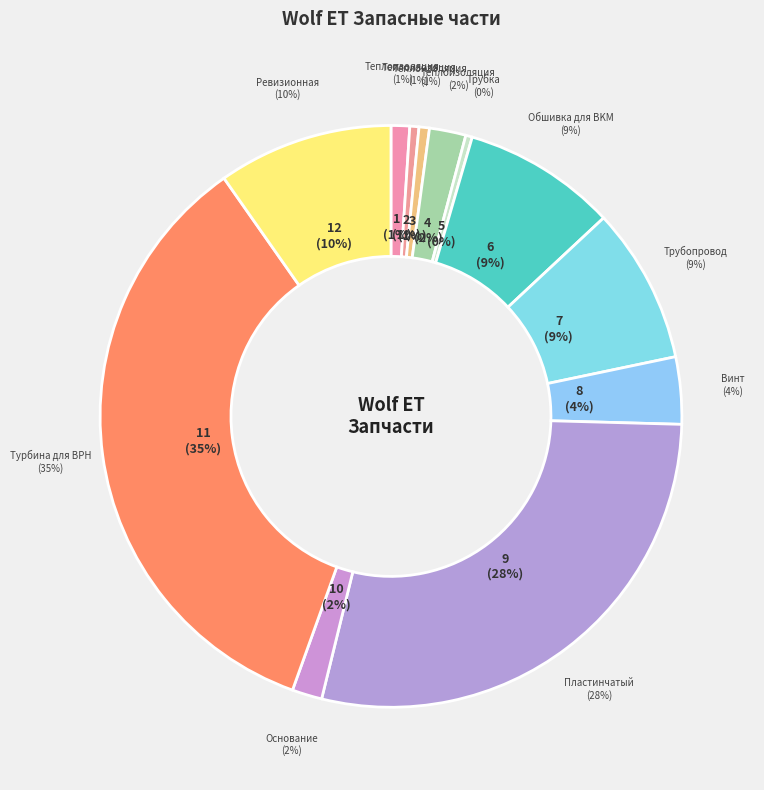

Does any single category account for the majority?

No